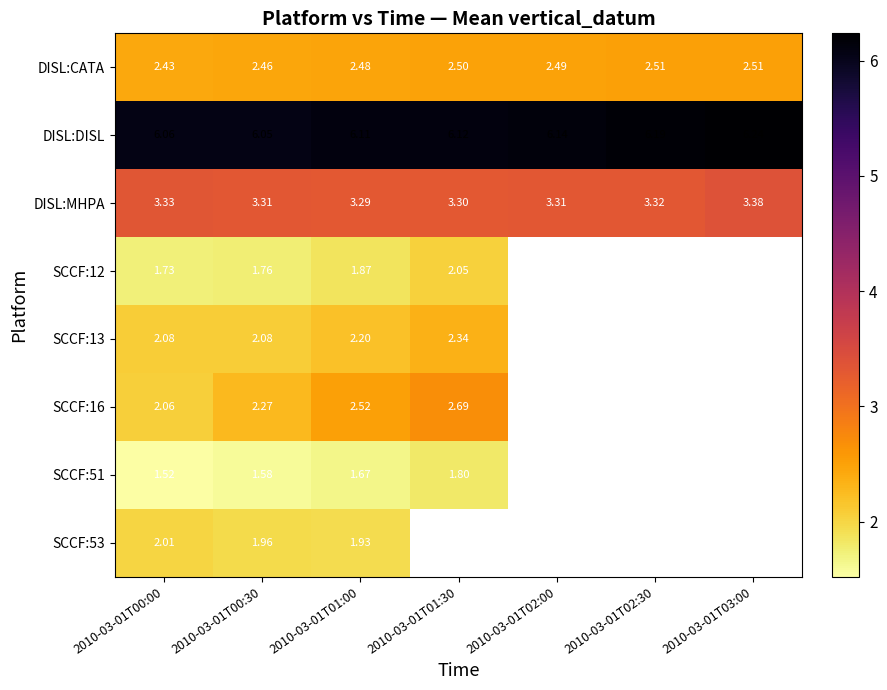

Count the number of data series in this chart.

8